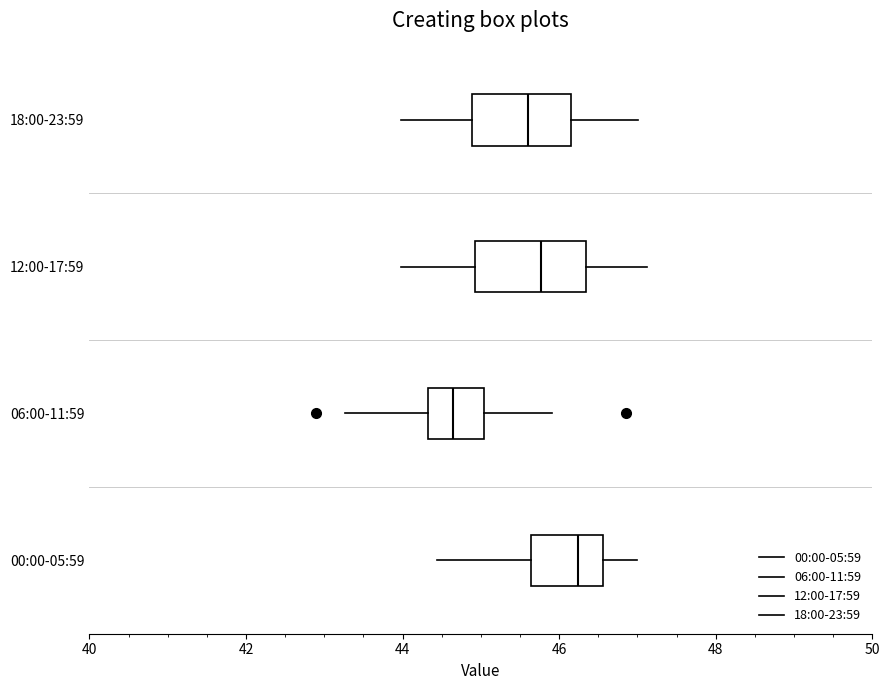

Reading bottom to top, transcribe this box plot: for each box, give where its median line is, the range the box spans, and where its two whiskers end, as read against the x-axis. The values are not printed on the chart, so give them approximately, as read against the axis.

00:00-05:59: median 46.2, box 45.6 to 46.6, whiskers 44.4 to 47.0
06:00-11:59: median 44.6, box 44.4 to 45.0, whiskers 43.2 to 46.0
12:00-17:59: median 45.8, box 45.0 to 46.4, whiskers 44.0 to 47.2
18:00-23:59: median 45.6, box 44.8 to 46.2, whiskers 44.0 to 47.0